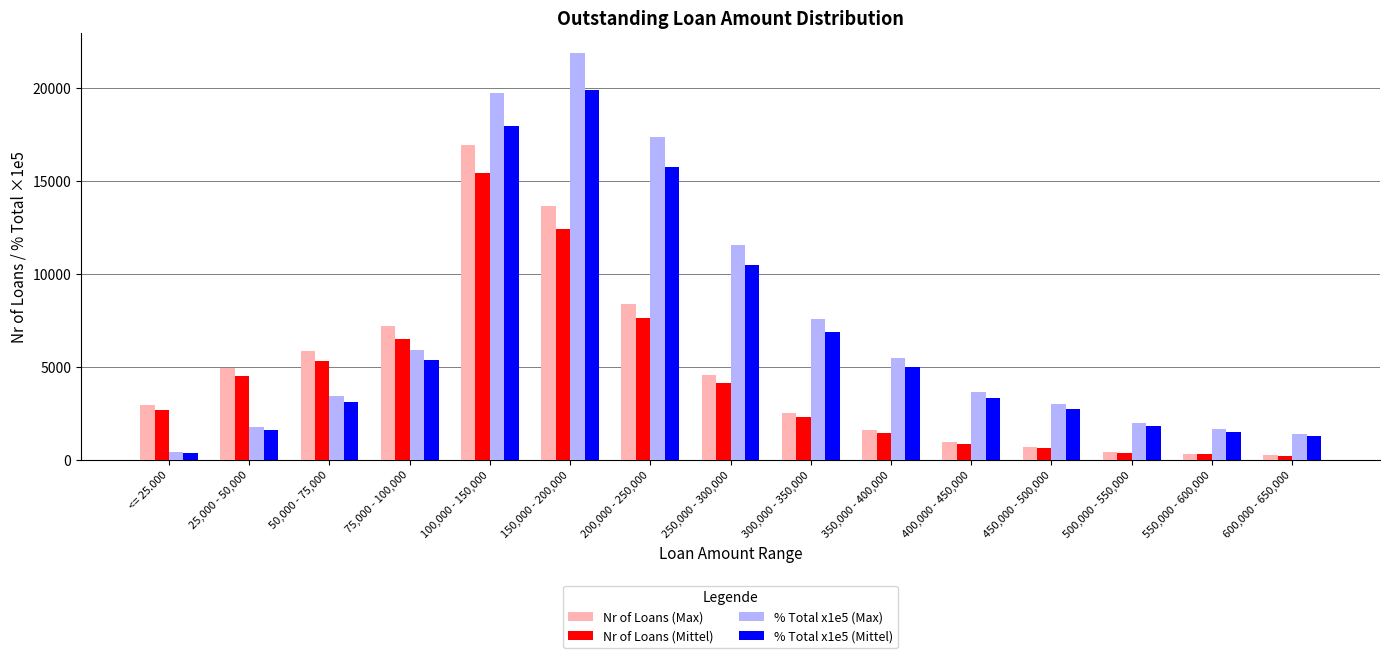

Which series has the largest total across all categories?

% Total x1e5 (Max)